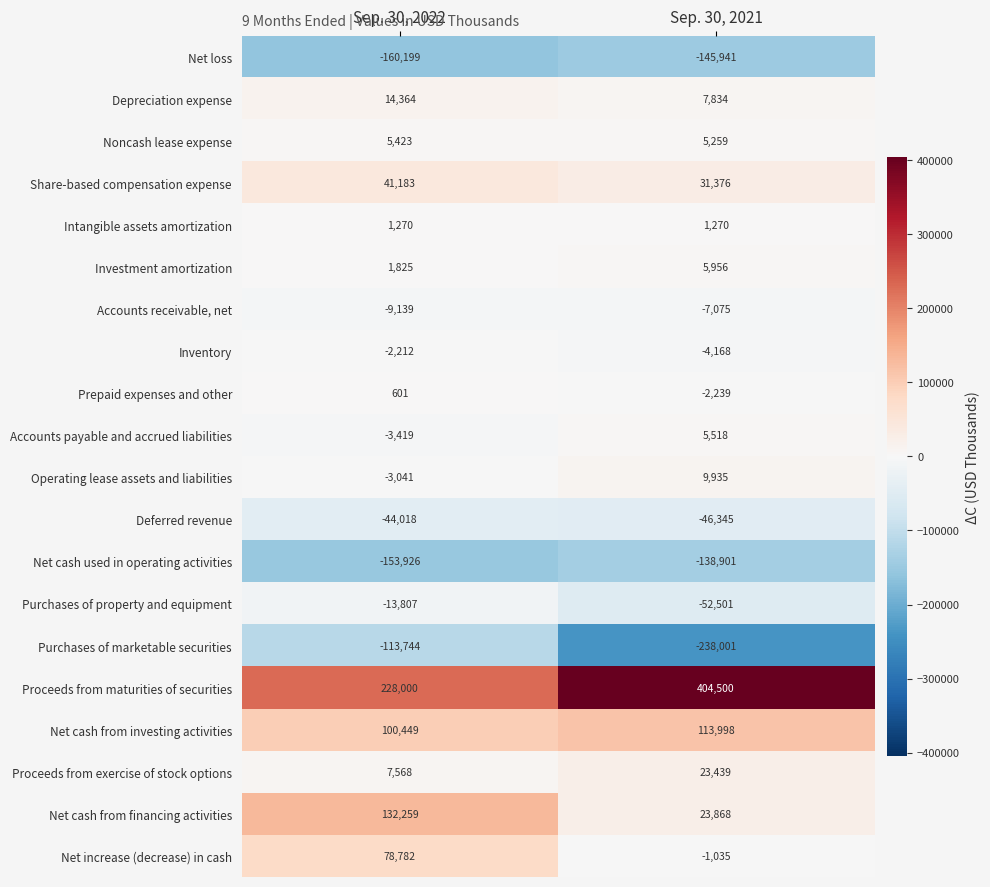

List the labels in order of Share-based compensation expense value, largest first.

Sep. 30, 2022, Sep. 30, 2021